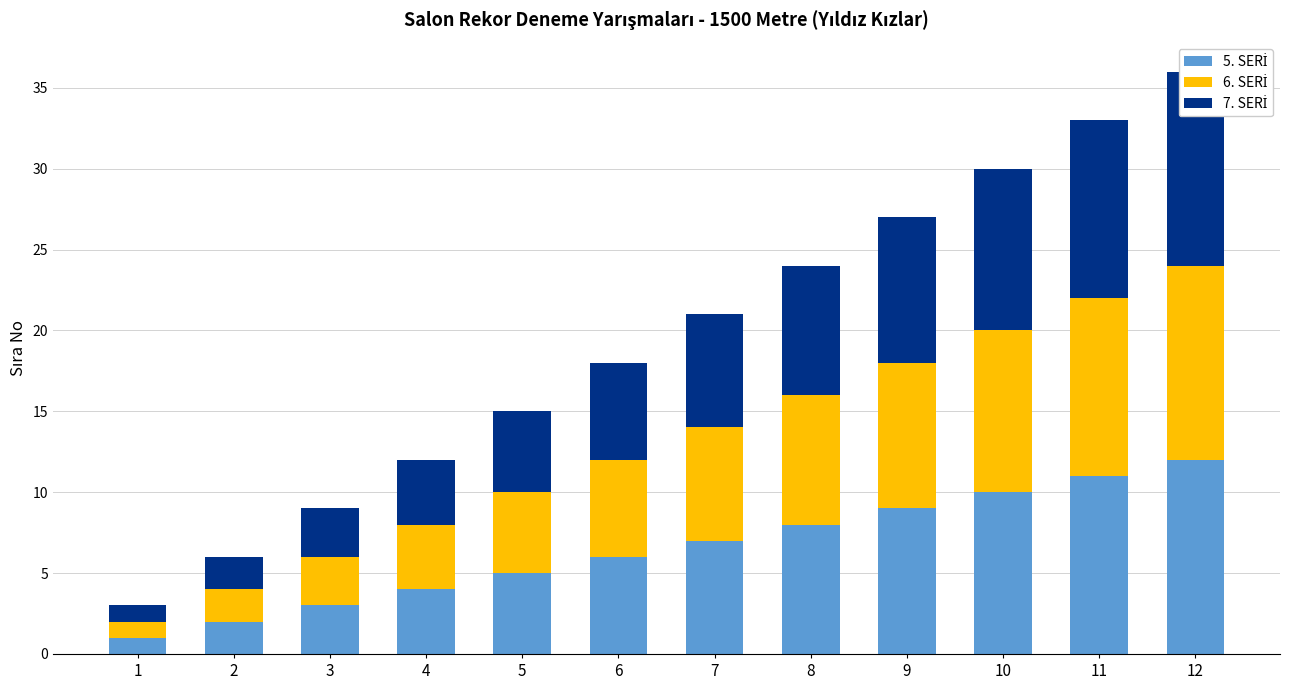

Reading left to right, what are all the values shown in this chart?

5. SERİ: 1	2	3	4	5	6	7	8	9	10	11	12
6. SERİ: 1	2	3	4	5	6	7	8	9	10	11	12
7. SERİ: 1	2	3	4	5	6	7	8	9	10	11	12